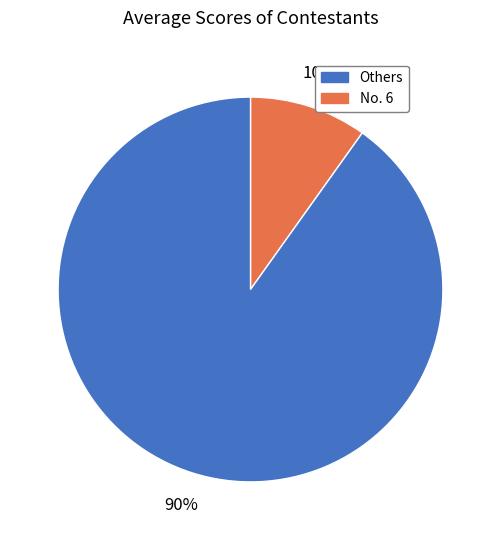

Is there any slice that represents more than half of the pie?

Yes